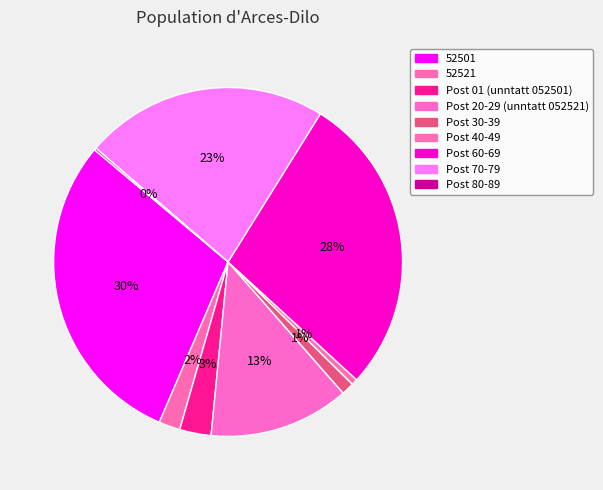

How many segments does this pie chart have?

9